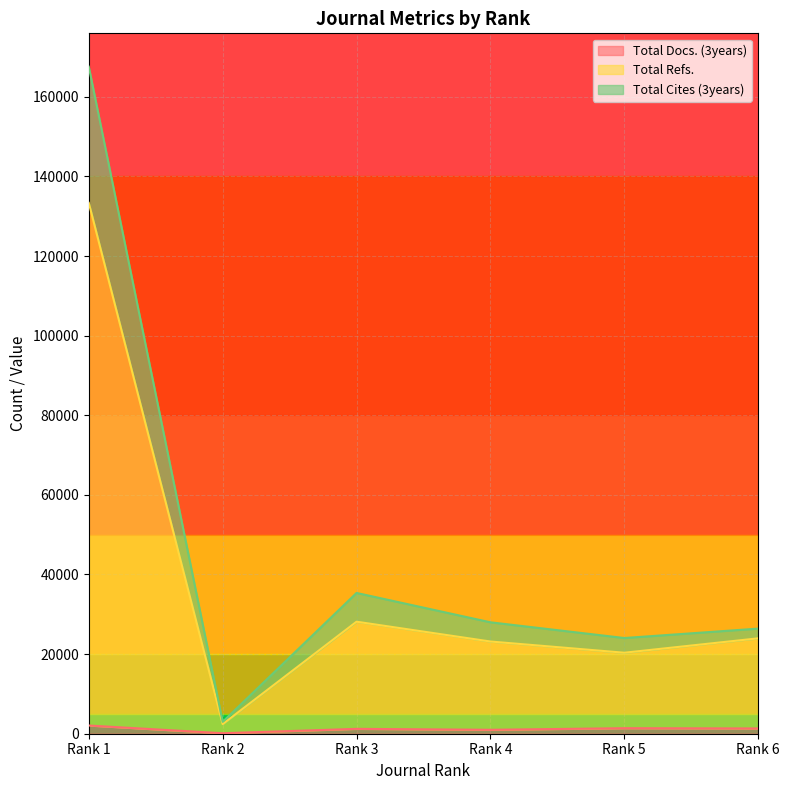

Which series has the largest range (max minus min)?

Total Cites (3years)